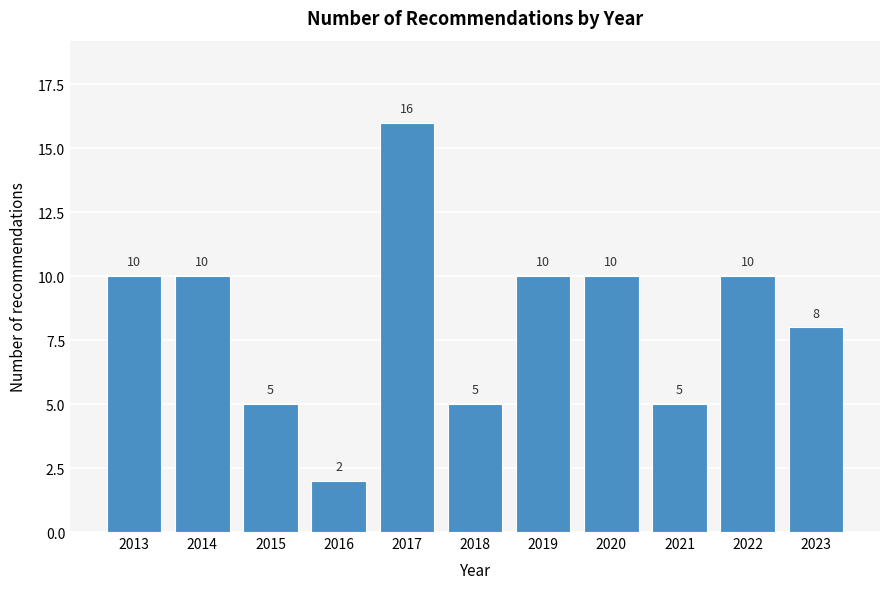

Reading left to right, extract all data points from this chart.

2013=10	2014=10	2015=5	2016=2	2017=16	2018=5	2019=10	2020=10	2021=5	2022=10	2023=8